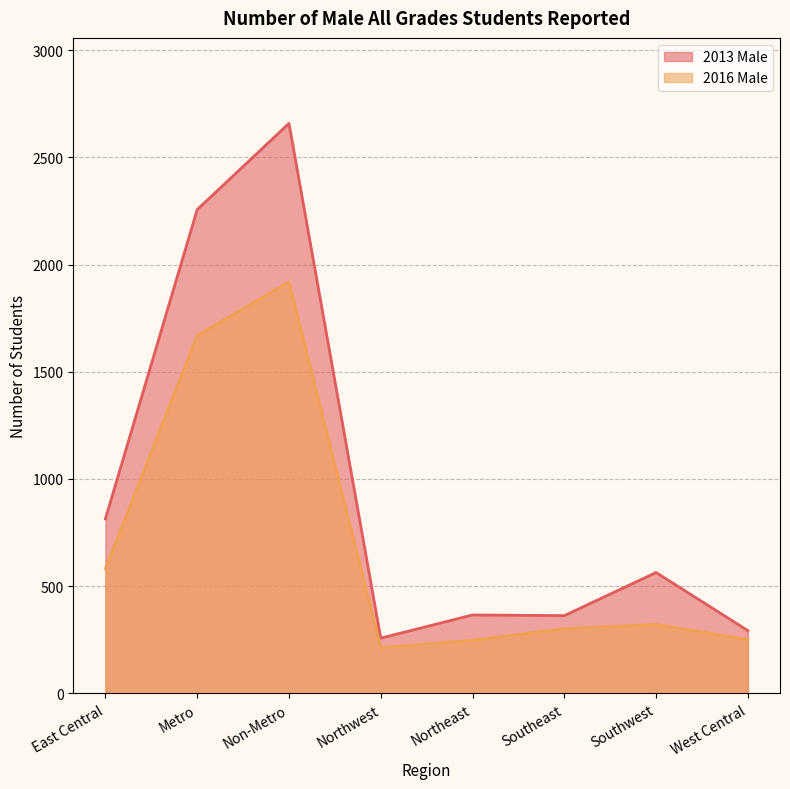

What value does the 2016 Male series have at Metro, to the nearest 10?

1670